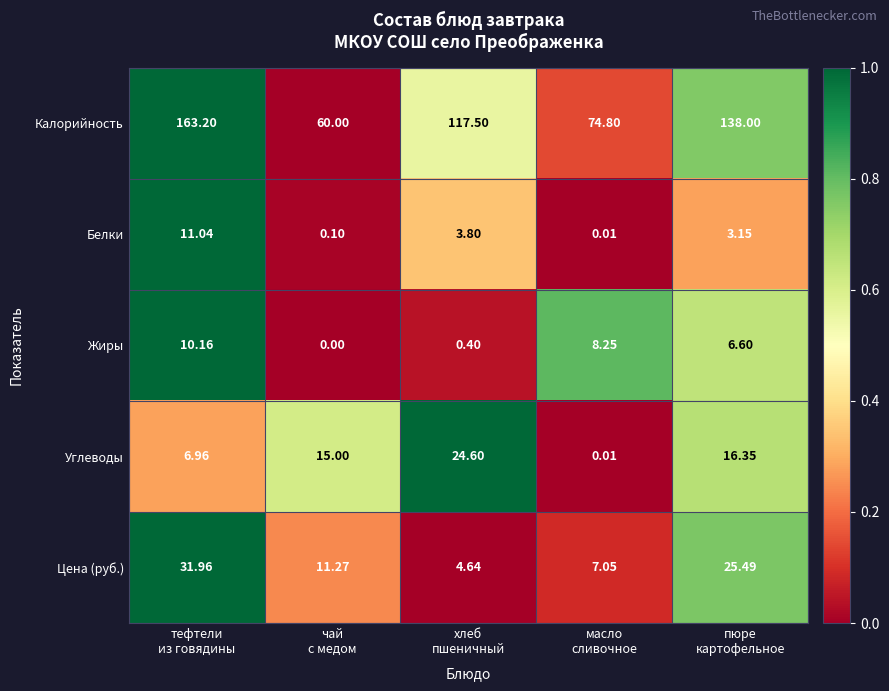

Rank the series by their maximum value, from highest to lowest.

Калорийность, Цена (руб.), Углеводы, Белки, Жиры